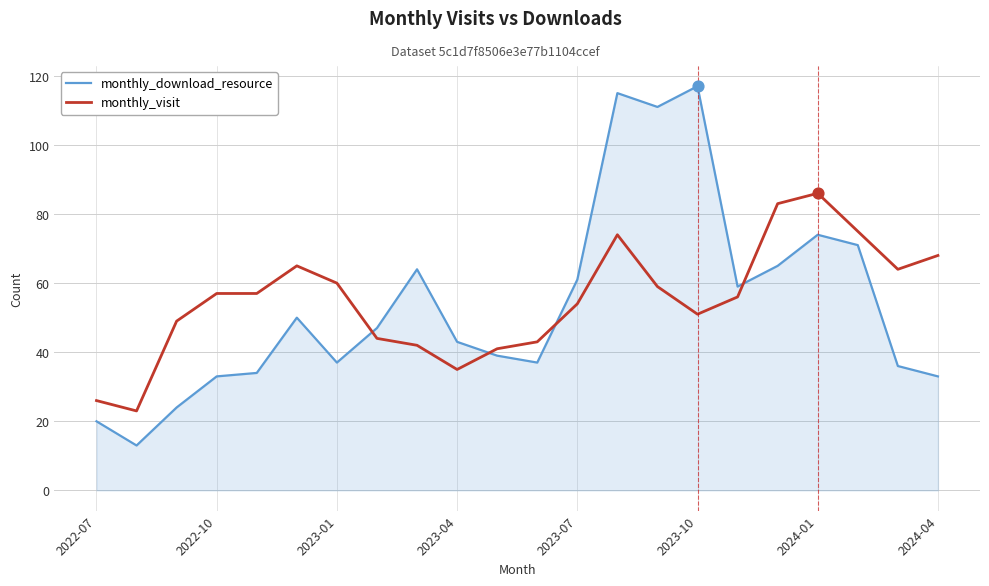

What is the minimum value for monthly_visit?

23